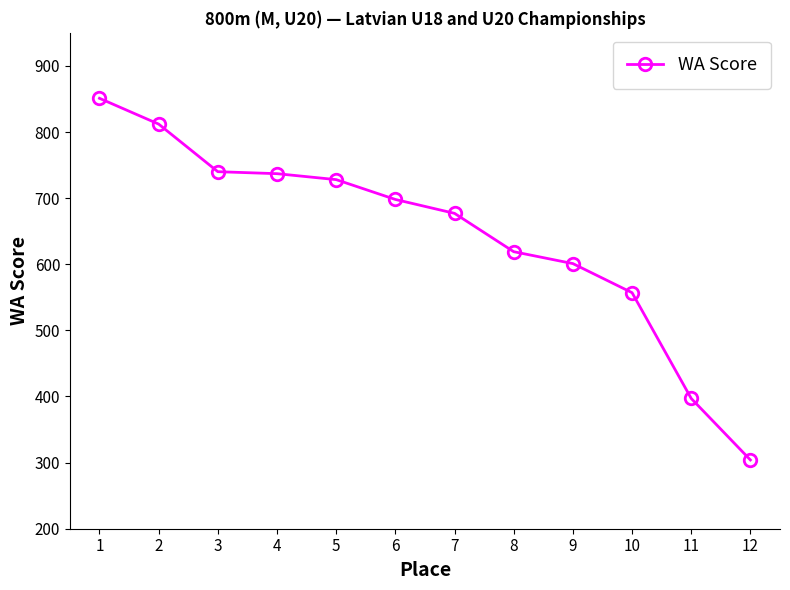

Does the chart have visible grid lines?

No